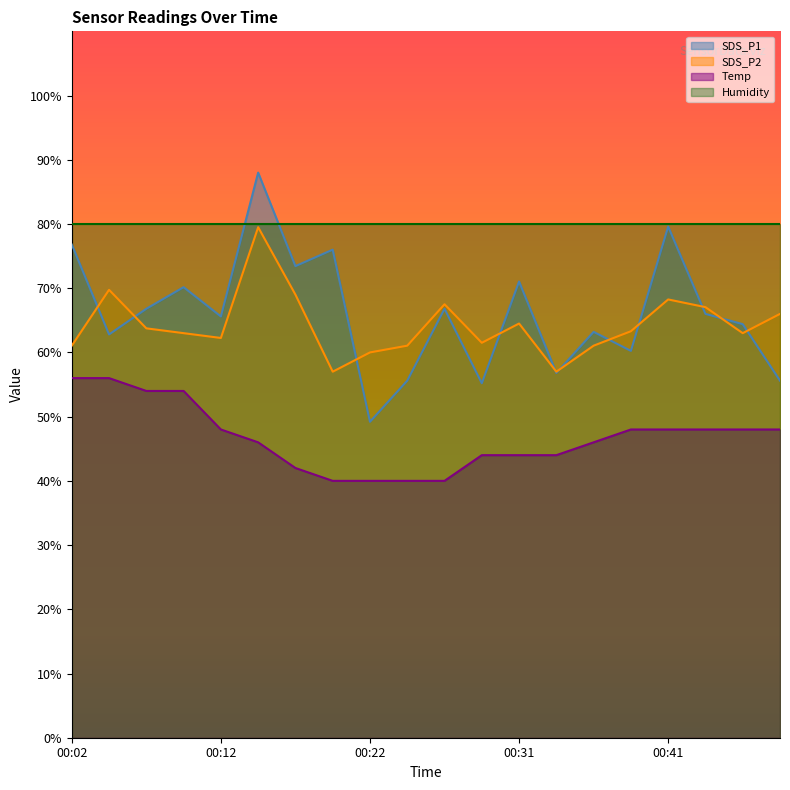

How many data points in SDS_P1 are above 66?

9